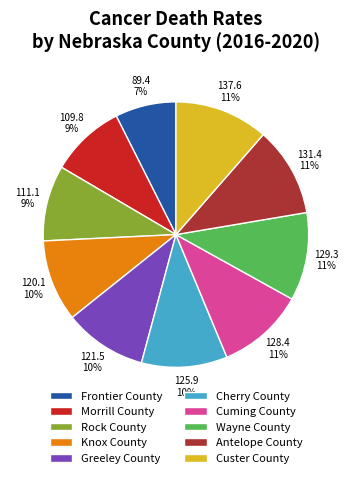

To the nearest percent, what is the combined percentage of Cuming County and Cherry County?

21%